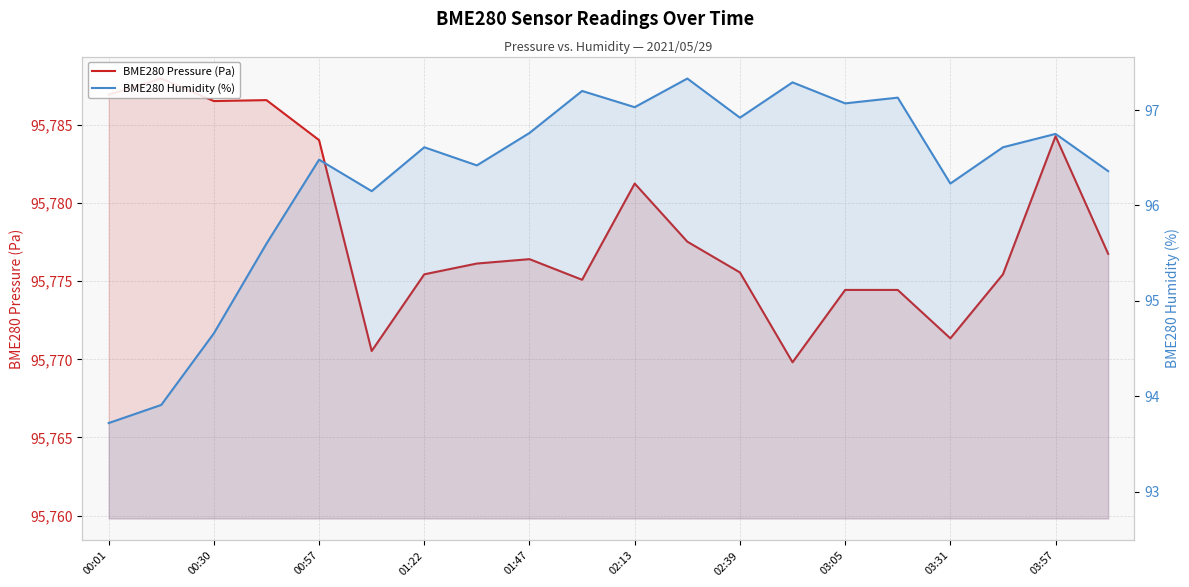

True or false: BME280 Pressure (Pa) and BME280 Humidity (%) intersect in this chart.

False